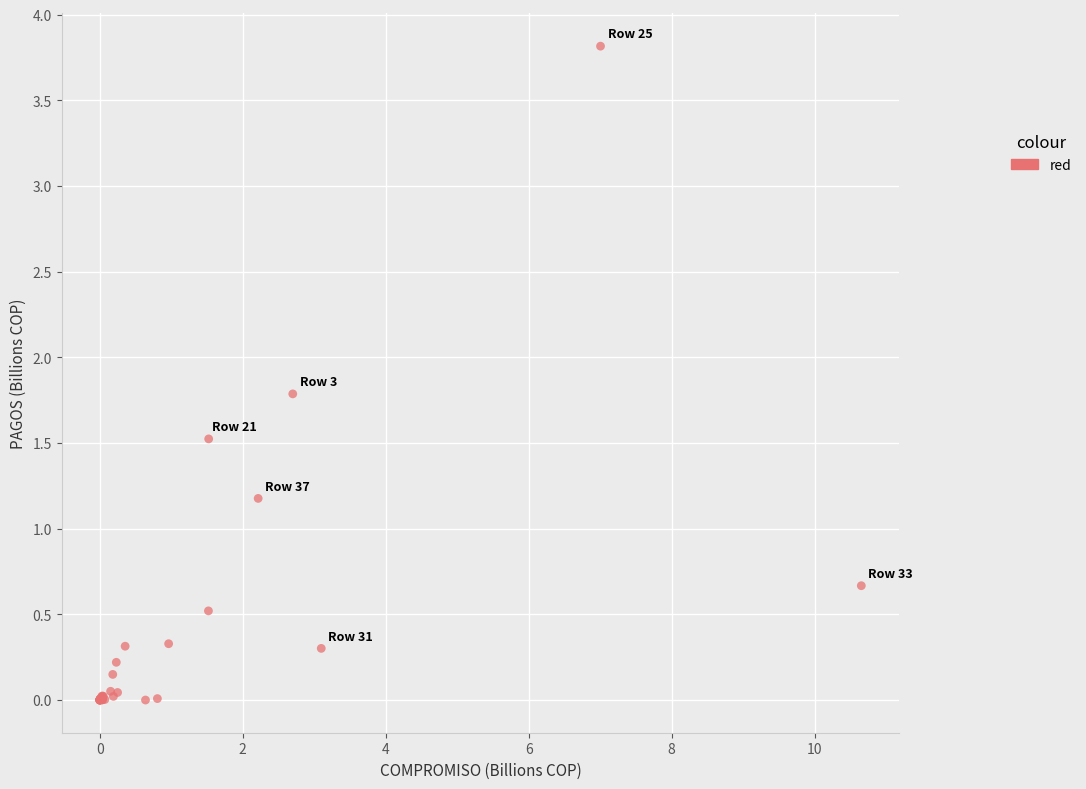

What Y value in the scatter plot is closest to 1?

1.2